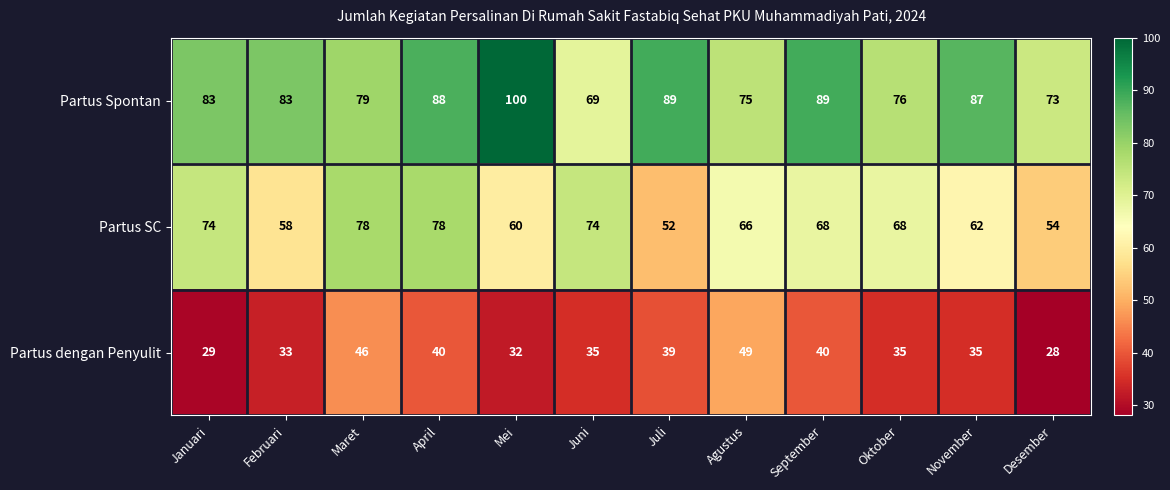

Which series has the widest spread of values?

Partus Spontan